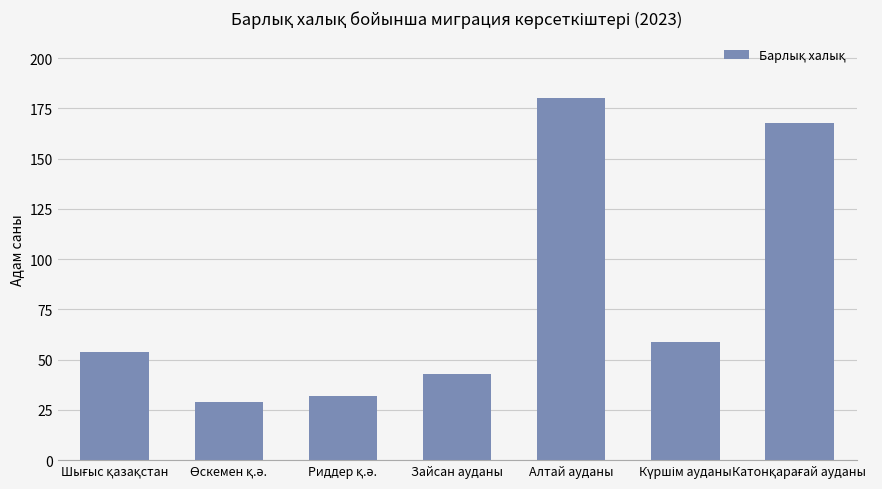

What is the label of the 4th bar from the left?

Зайсан ауданы